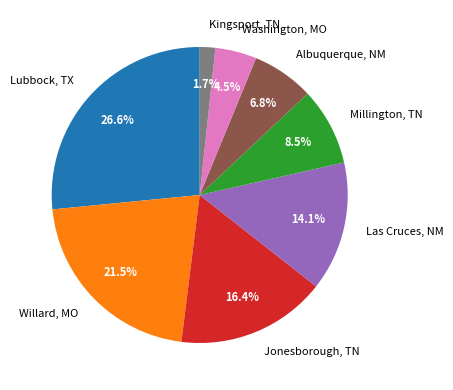

Rank the categories by value from lowest to highest.

Kingsport, TN, Washington, MO, Albuquerque, NM, Millington, TN, Las Cruces, NM, Jonesborough, TN, Willard, MO, Lubbock, TX